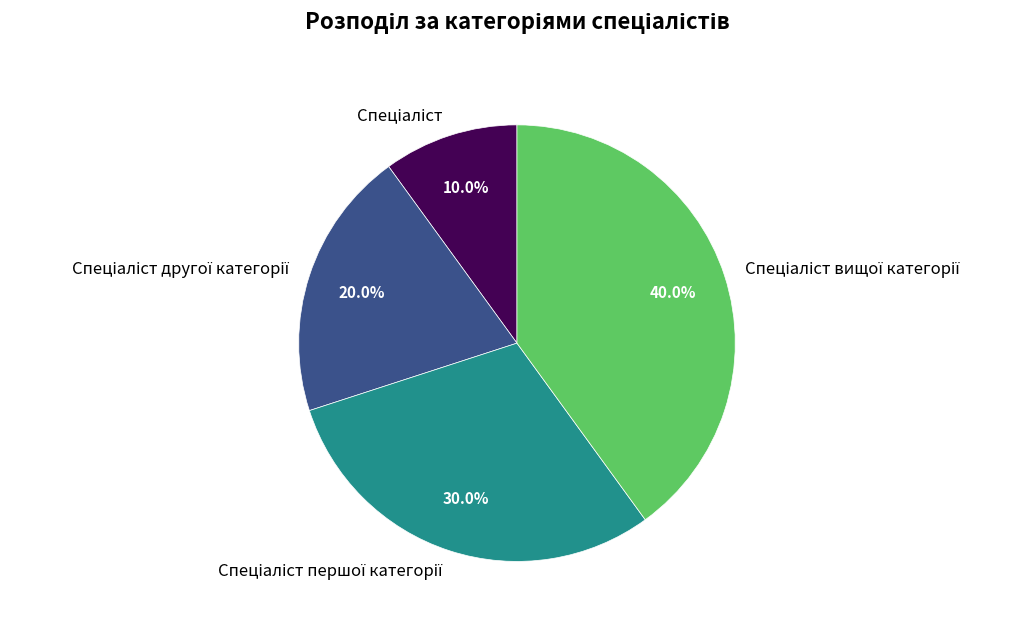

Is there a majority slice in this chart?

No